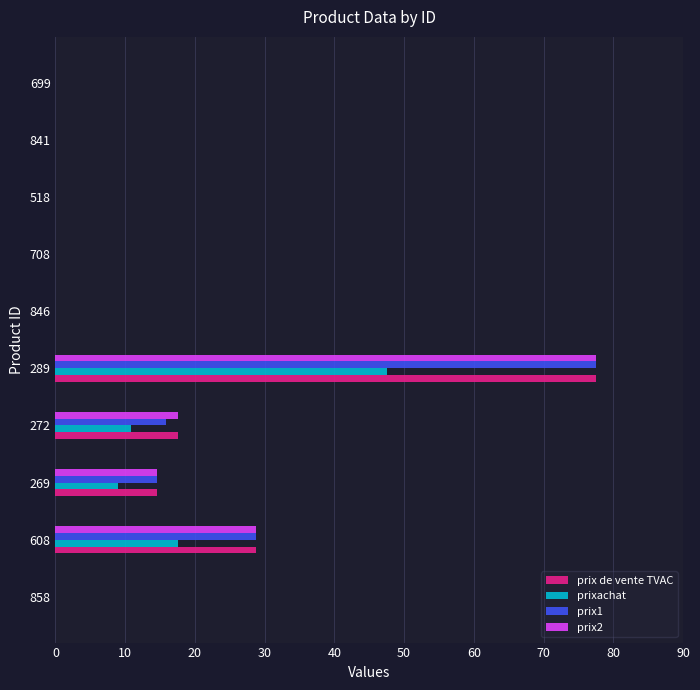

At which category is the sum across all series the highest?

289